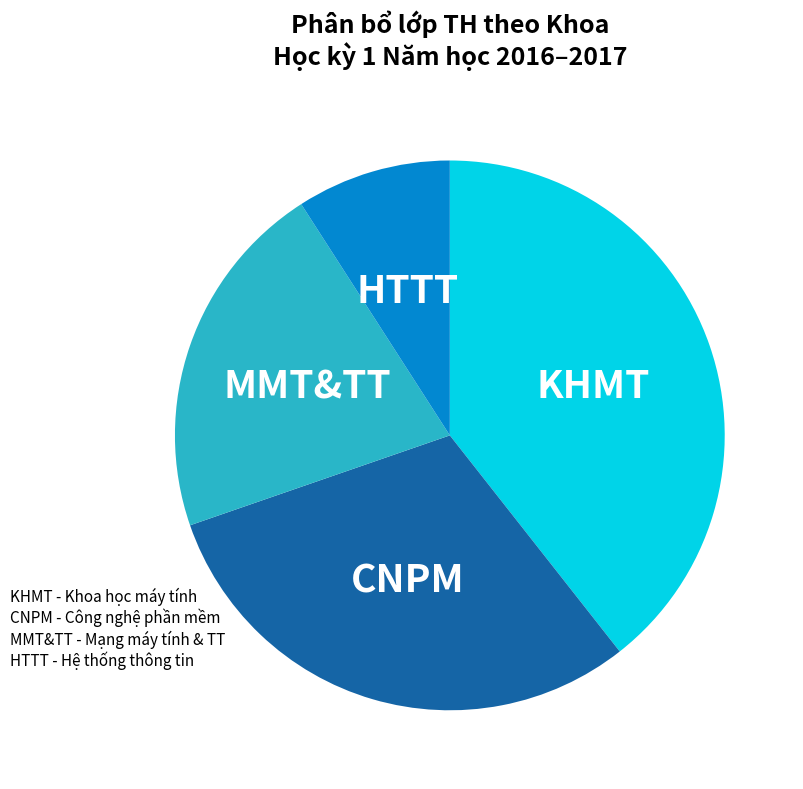

How many segments does this pie chart have?

4